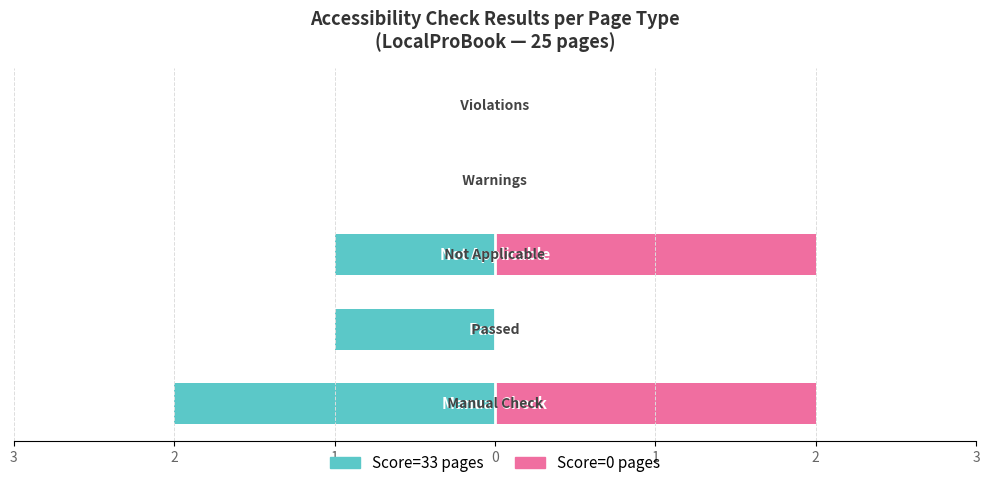

Reading left to right, extract all data points from this chart.

Score=33 pages: -2	-1	-1	0	0
Score=0 pages: 2	0	2	0	0